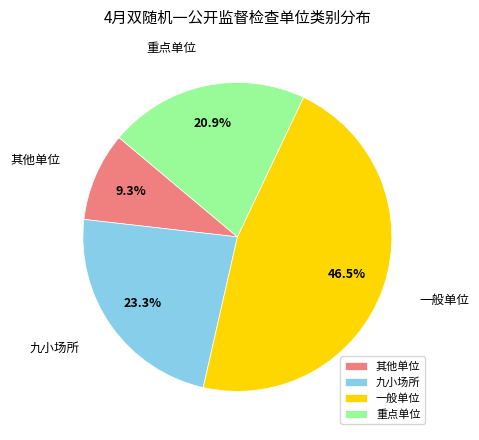

To the nearest percent, what is the average slice percentage?

25%